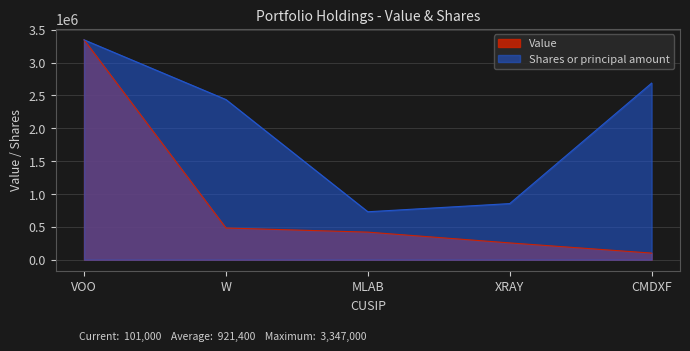

True or false: Shares or principal amount has a value of 4575052.9 at CMDXF.

False